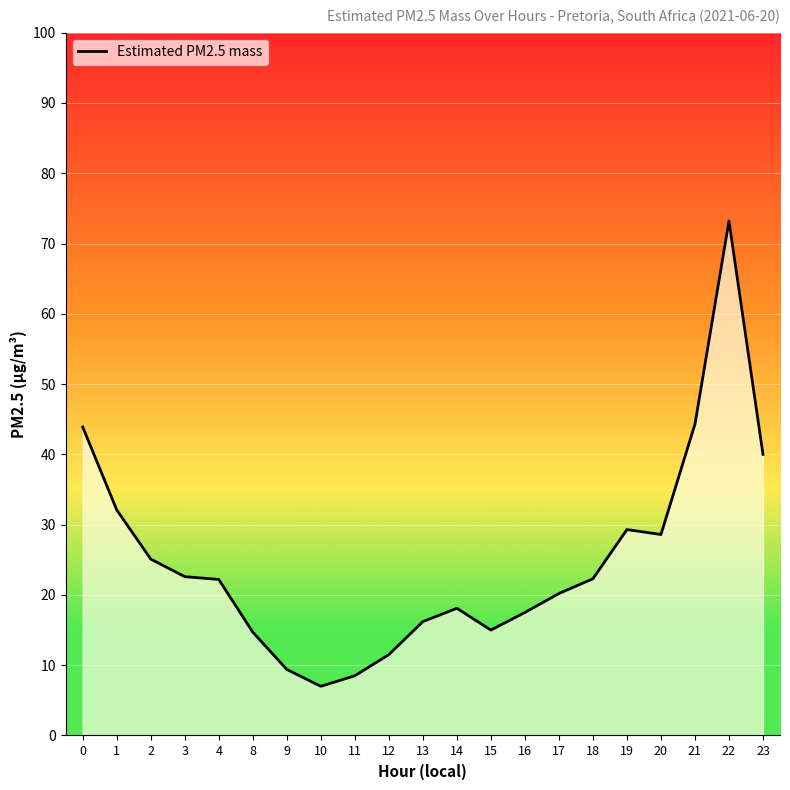

Count the number of categories in the chart.

21